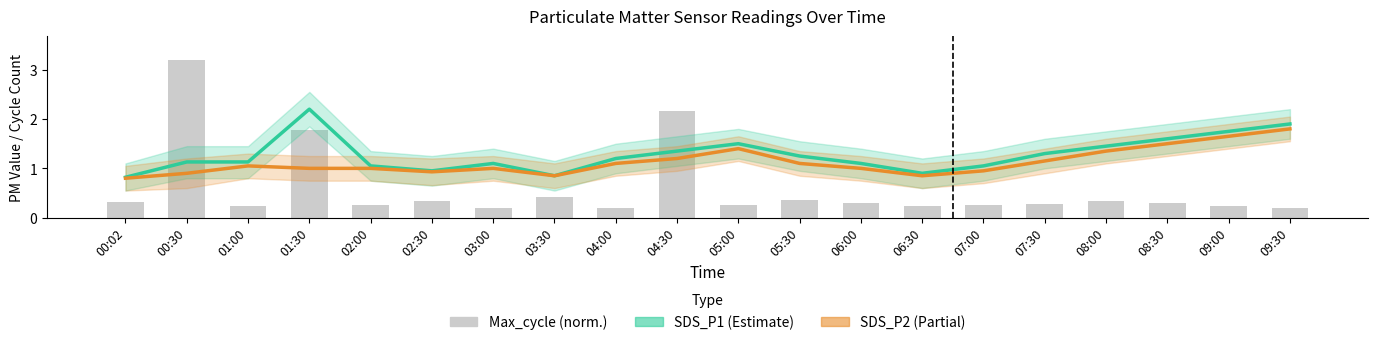

Reading left to right, extract all data points from this chart.

SDS_P1: 0.8	1.1	1.1	2.2	1.1	0.9	1.1	0.8	1.2	1.4	1.5	1.2	1.1	0.9	1.1	1.3	1.4	1.6	1.8	1.9
SDS_P2: 0.8	0.9	1.1	1.0	1.0	0.9	1.0	0.8	1.1	1.2	1.4	1.1	1.0	0.8	0.9	1.1	1.4	1.5	1.6	1.8
Max_cycle (norm.): 0.3	3.2	0.2	1.8	0.3	0.3	0.2	0.4	0.2	2.2	0.3	0.4	0.3	0.2	0.3	0.3	0.3	0.3	0.2	0.2